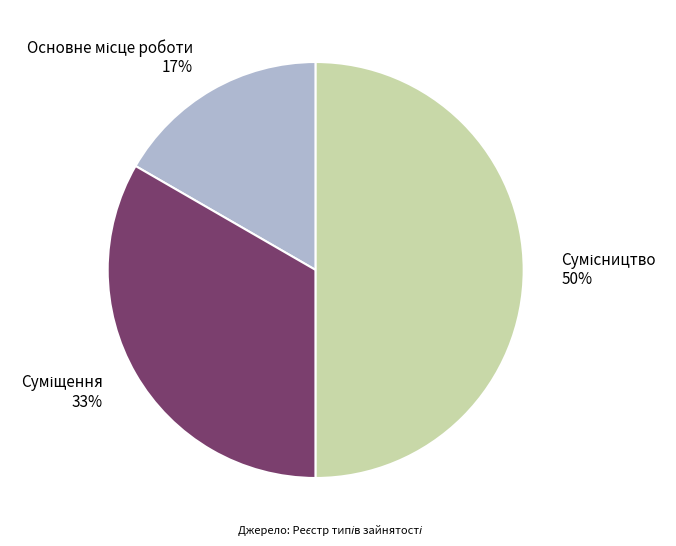

To the nearest percent, what is the average slice percentage?

33%